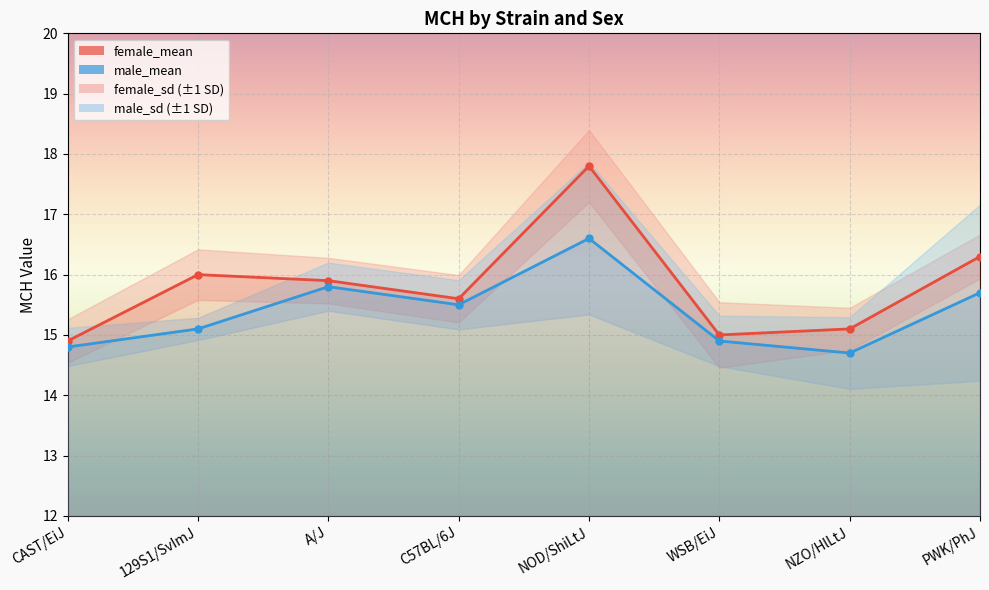

True or false: male_mean has a value of 14.7 at NZO/HlLtJ.

True